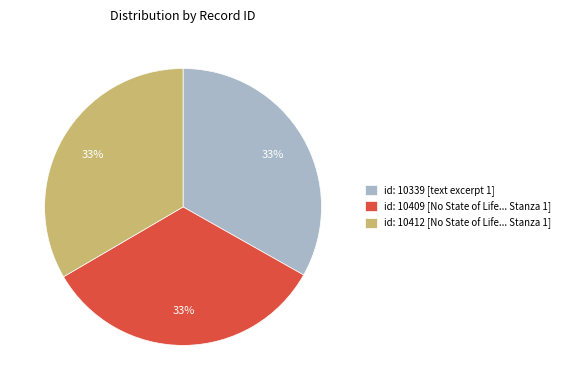

Is the sum of id: 10339 [text excerpt 1] and id: 10412 [No State of Life... Stanza 1] greater than half?

Yes